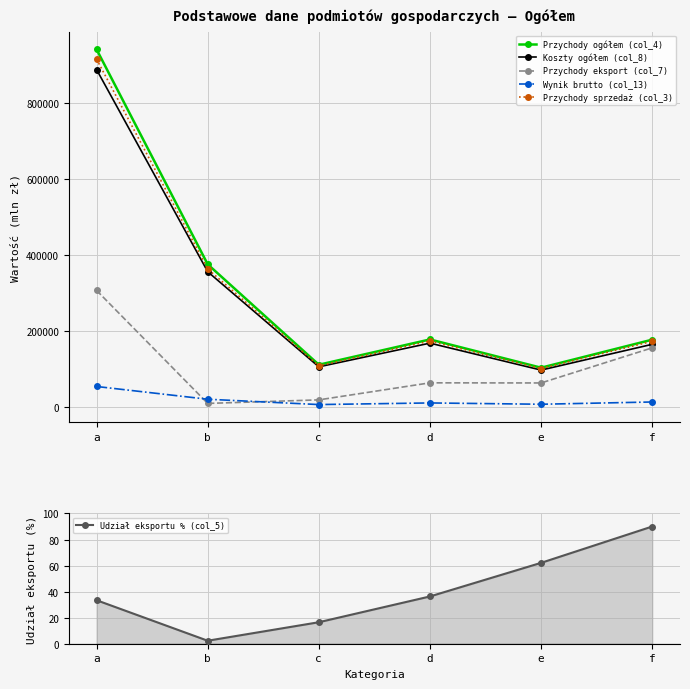

At which label is Wynik brutto (col_13) closest to 29275?

b